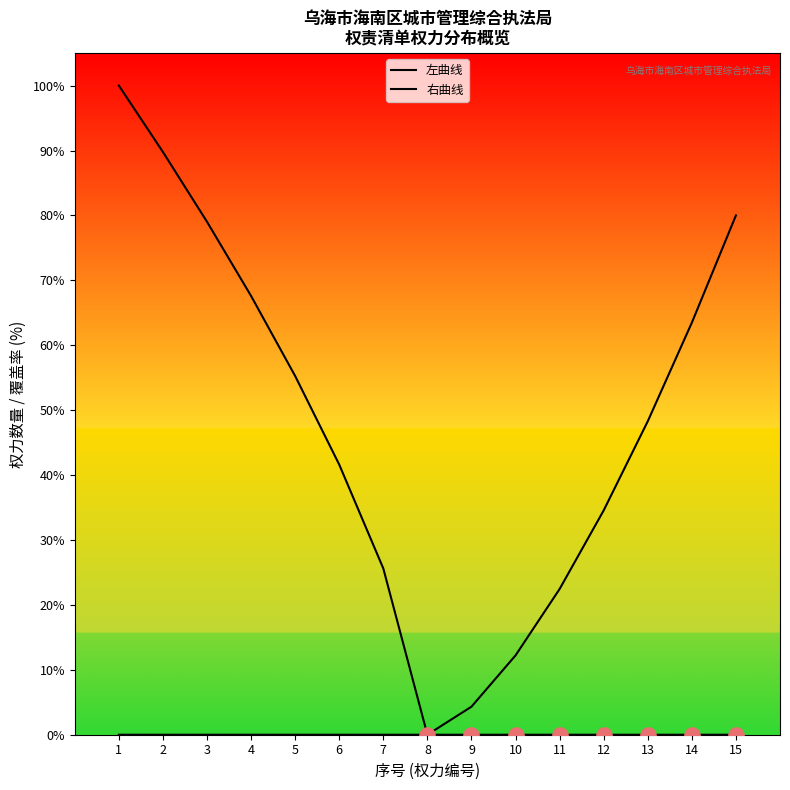

Which series reaches the maximum Y coordinate?

左曲线